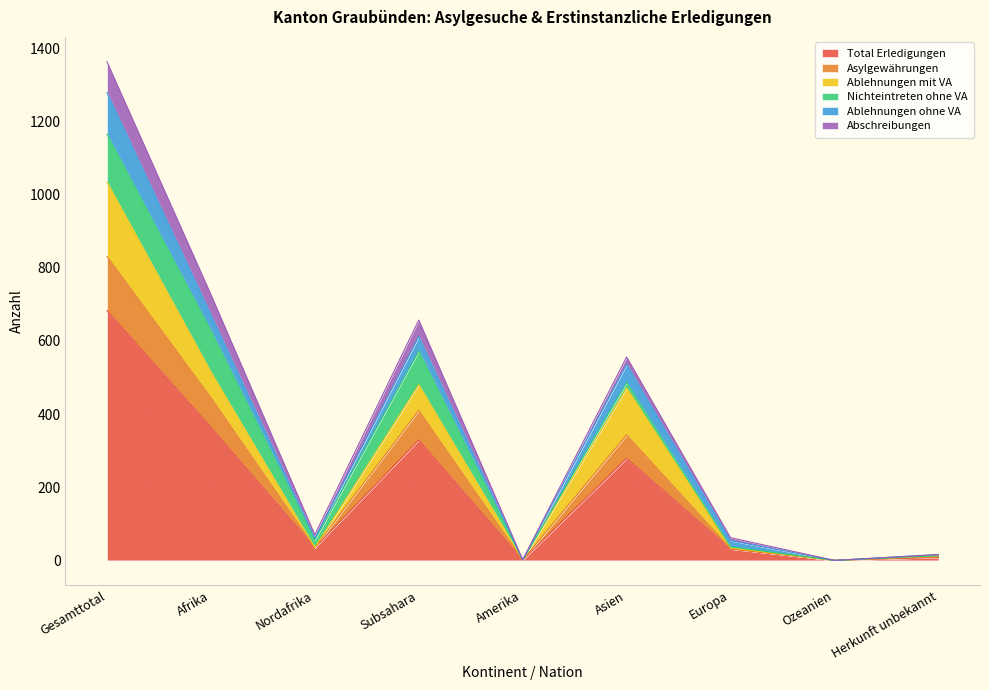

What are all the series names shown in the legend?

Total Erledigungen, Asylgewährungen, Ablehnungen mit VA, Nichteintreten ohne VA, Ablehnungen ohne VA, Abschreibungen